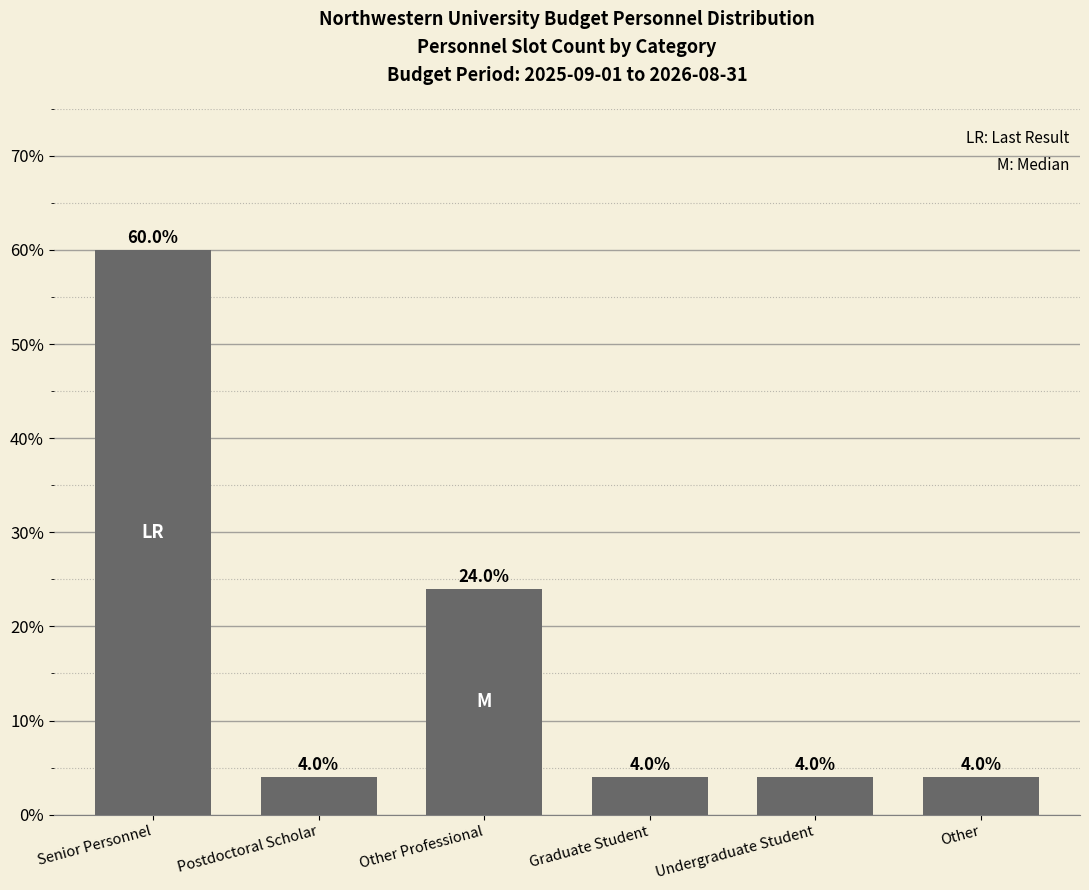

Approximately how many times larger is the value at Other Professional compared to Postdoctoral Scholar?

6.0